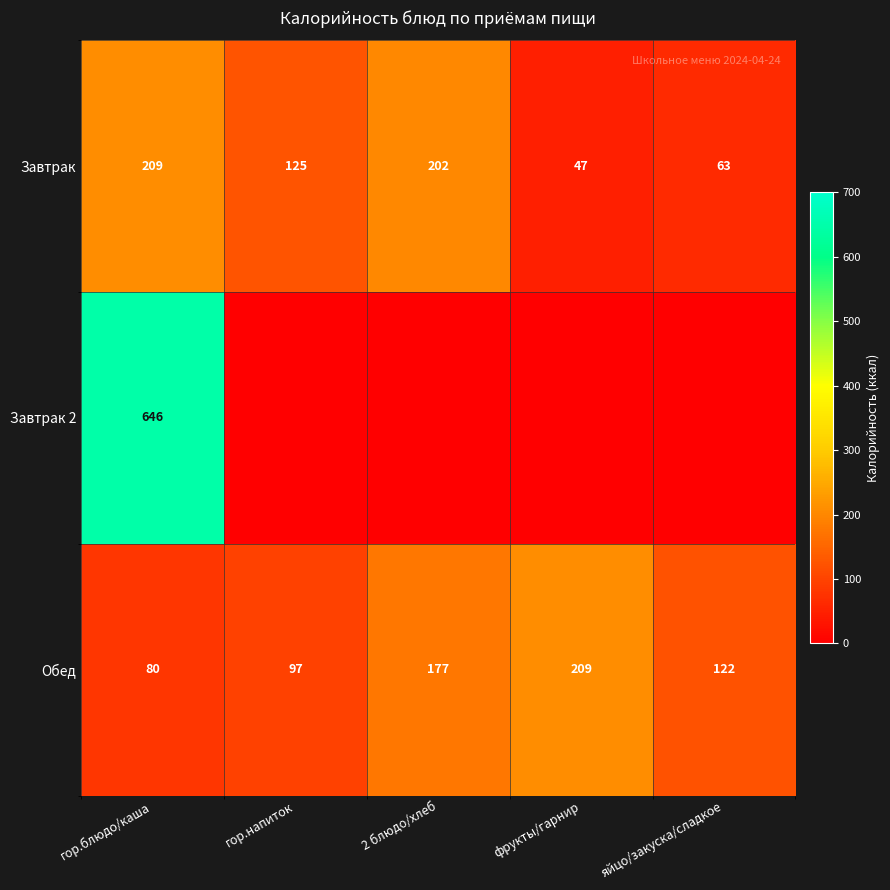

List the labels in order of Обед value, smallest first.

гор.блюдо/каша, гор.напиток, яйцо/закуска/сладкое, 2 блюдо/хлеб, фрукты/гарнир